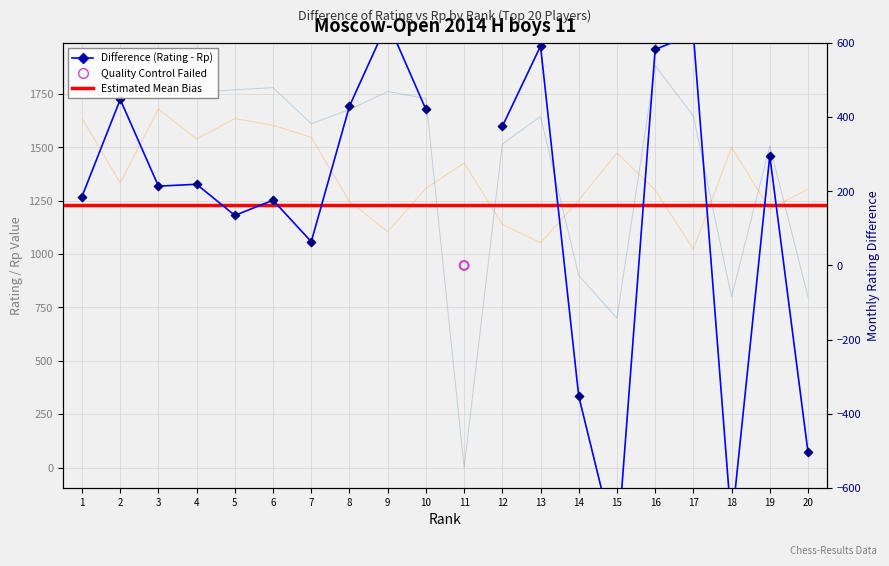

At how many categories does at least one series exceed 789?

20